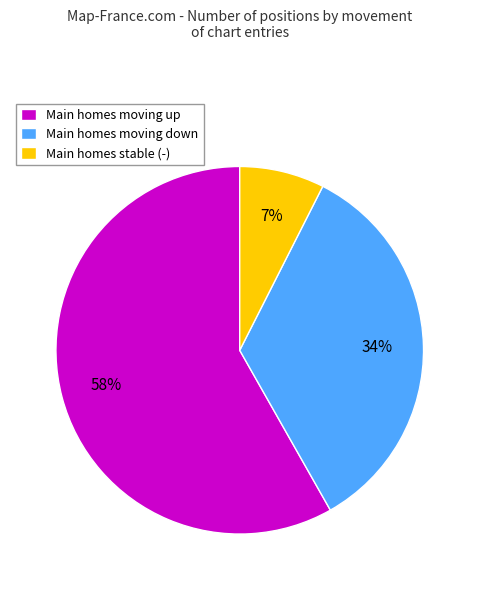

How many slices are in this pie chart?

3